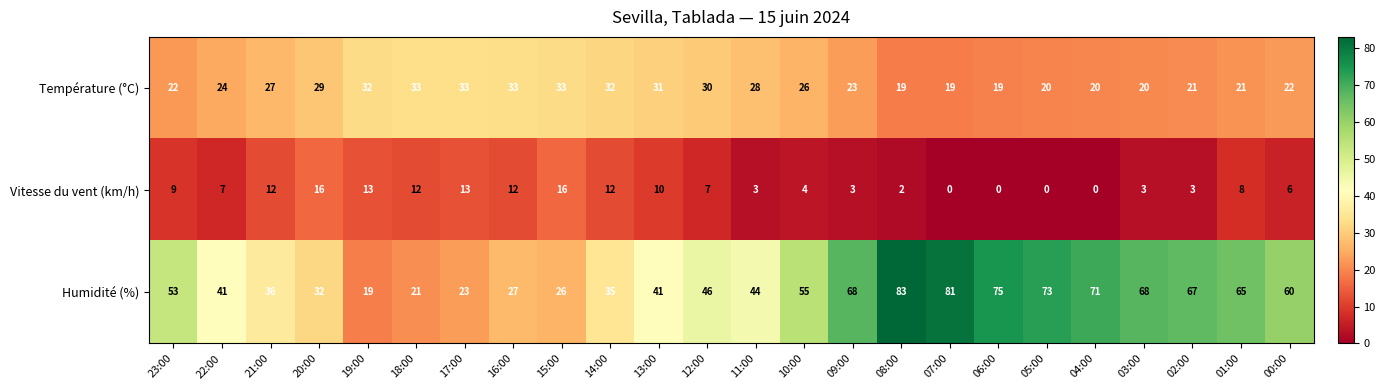

At 14:00, list the series in order from largest to smallest.

Humidité (%), Température (°C), Vitesse du vent (km/h)